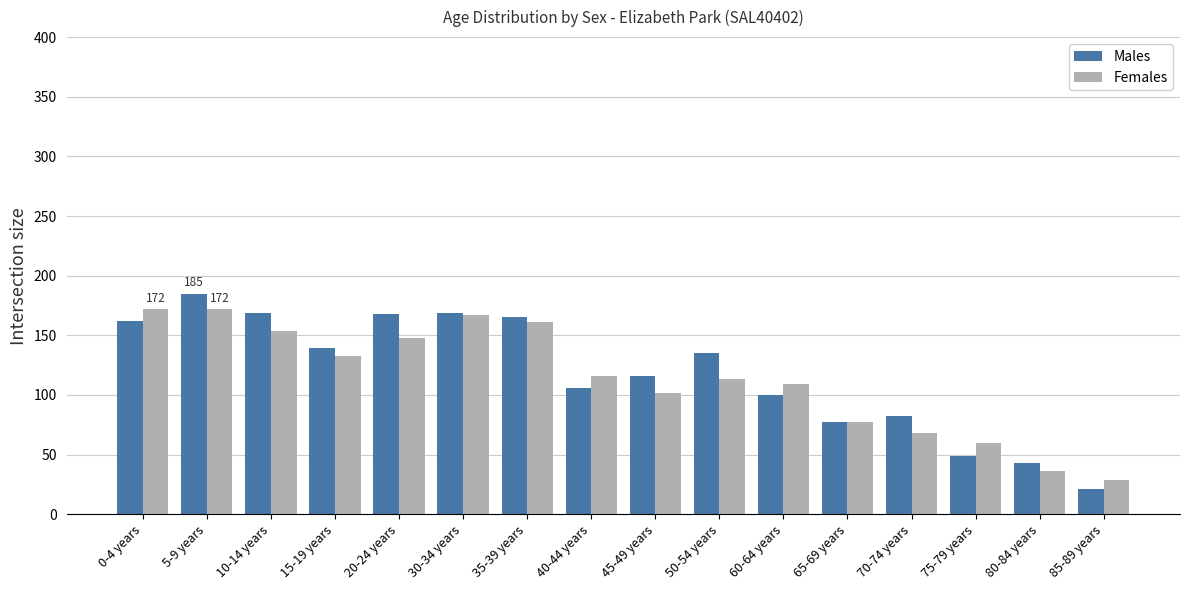

At how many categories does at least one series exceed 93?

11